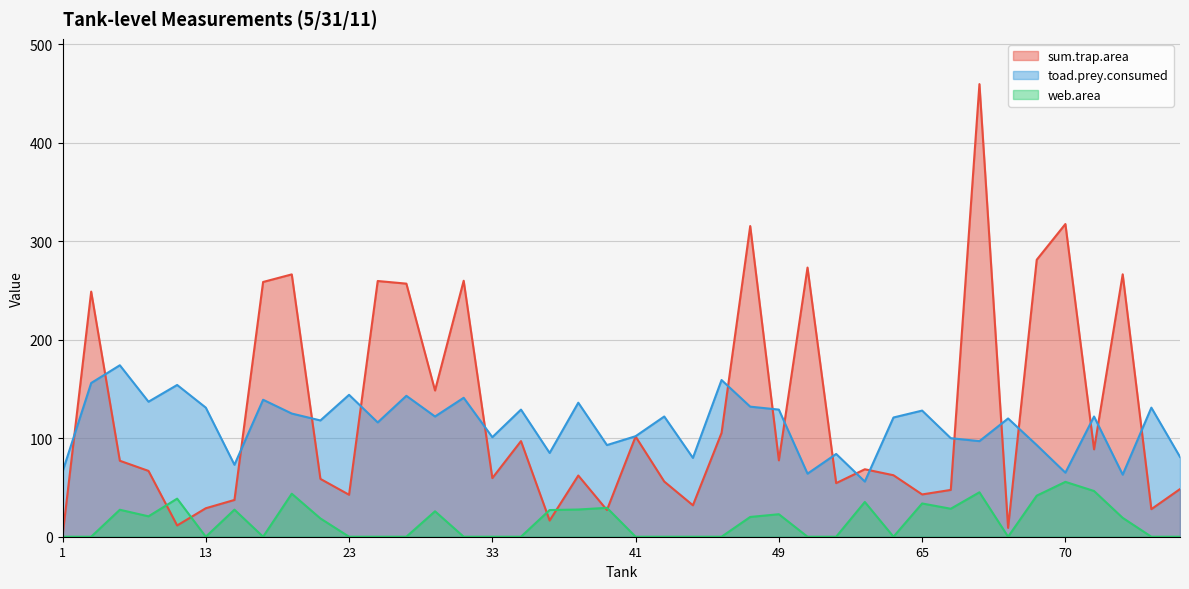

Reading right to left, extract all data points from this chart.

sum.trap.area: 80=48.3	79=28.0	76=266.3	72=88.7	70=317.3	69=281.1	68=9.0	67=459.3	66=47.5	65=42.9	60=62.4	59=68.5	57=54.4	55=273.1	49=77.5	48=315.3	45=105.4	43=31.9	42=56.0	41=101.7	40=27.1	39=62.1	35=16.4	34=97.0	33=59.5	31=259.8	28=148.4	27=256.8	25=259.5	23=42.6	19=58.7	18=266.2	17=258.5	14=37.3	13=28.9	11=11.4	9=66.8	8=77.1	2=248.7	1=0.6
toad.prey.consumed: 80=81.0	79=131.0	76=63.0	72=122.0	70=65.0	69=93.0	68=120.0	67=97.0	66=100.0	65=128.0	60=121.0	59=56.0	57=84.0	55=64.0	49=129.0	48=132.0	45=159.0	43=80.0	42=122.0	41=102.0	40=93.0	39=136.0	35=85.0	34=129.0	33=101.0	31=141.0	28=122.0	27=143.0	25=116.0	23=144.0	19=118.0	18=125.0	17=139.0	14=73.0	13=131.0	11=154.0	9=137.0	8=174.0	2=156.0	1=66.0
web.area: 80=0.0	79=0.0	76=19.1	72=46.4	70=55.7	69=41.7	68=0.0	67=45.1	66=28.4	65=33.8	60=0.0	59=35.3	57=0.0	55=0.0	49=22.8	48=20.1	45=0.0	43=0.0	42=0.0	41=0.0	40=29.3	39=27.6	35=27.1	34=0.0	33=0.0	31=0.0	28=25.8	27=0.0	25=0.0	23=0.0	19=18.5	18=43.6	17=0.0	14=27.4	13=0.0	11=38.6	9=20.7	8=27.4	2=0.0	1=0.0